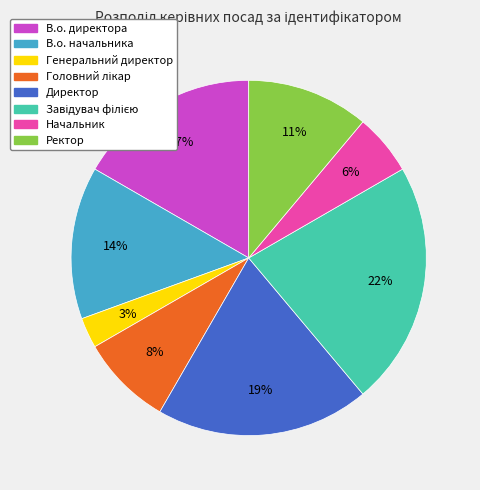

Is the sum of Генеральний директор and В.о. начальника greater than half?

No